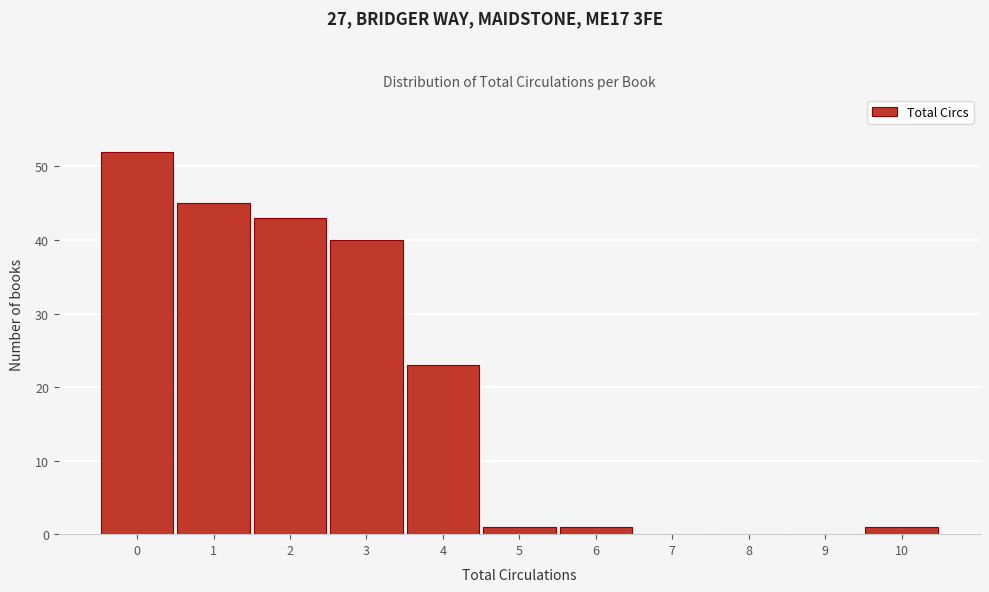

Reading left to right, what are all the values shown in this chart?

0=52	1=45	2=43	3=40	4=23	5=1	6=1	7=0	8=0	9=0	10=1